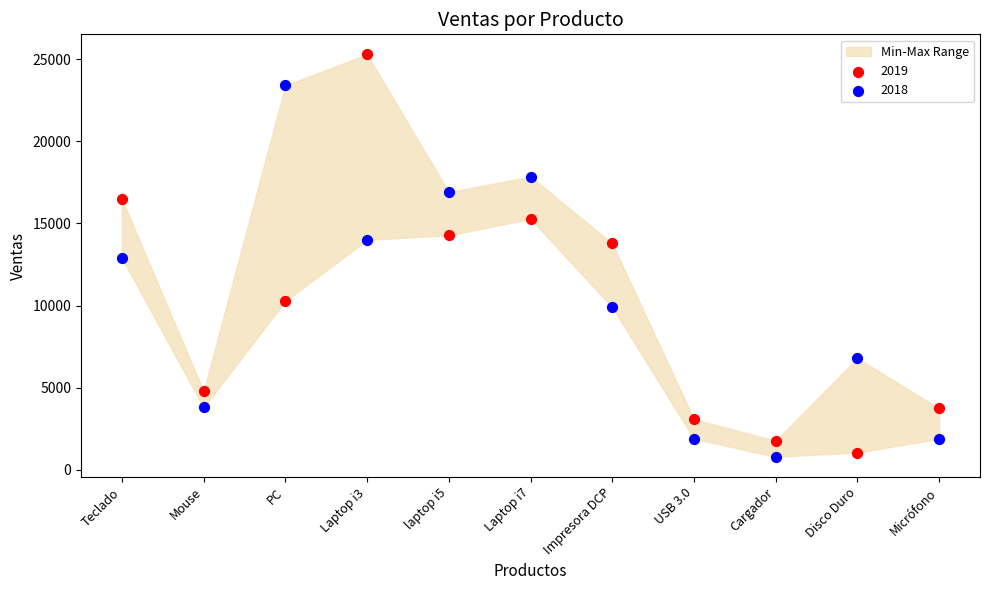

Which series has the widest spread of Y values?

2019